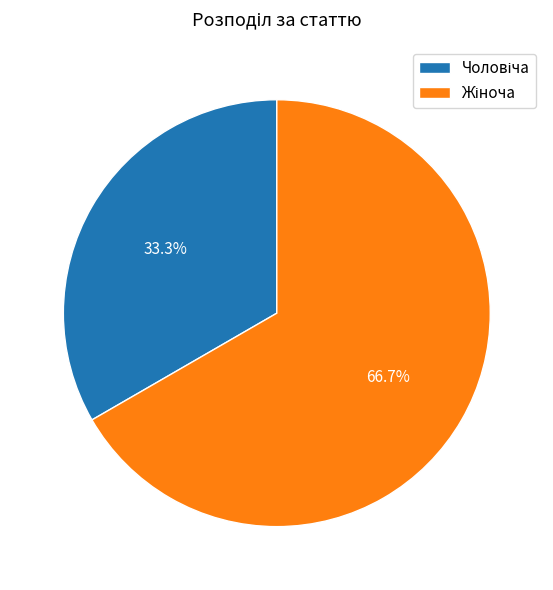

Is there any slice that represents more than half of the pie?

Yes